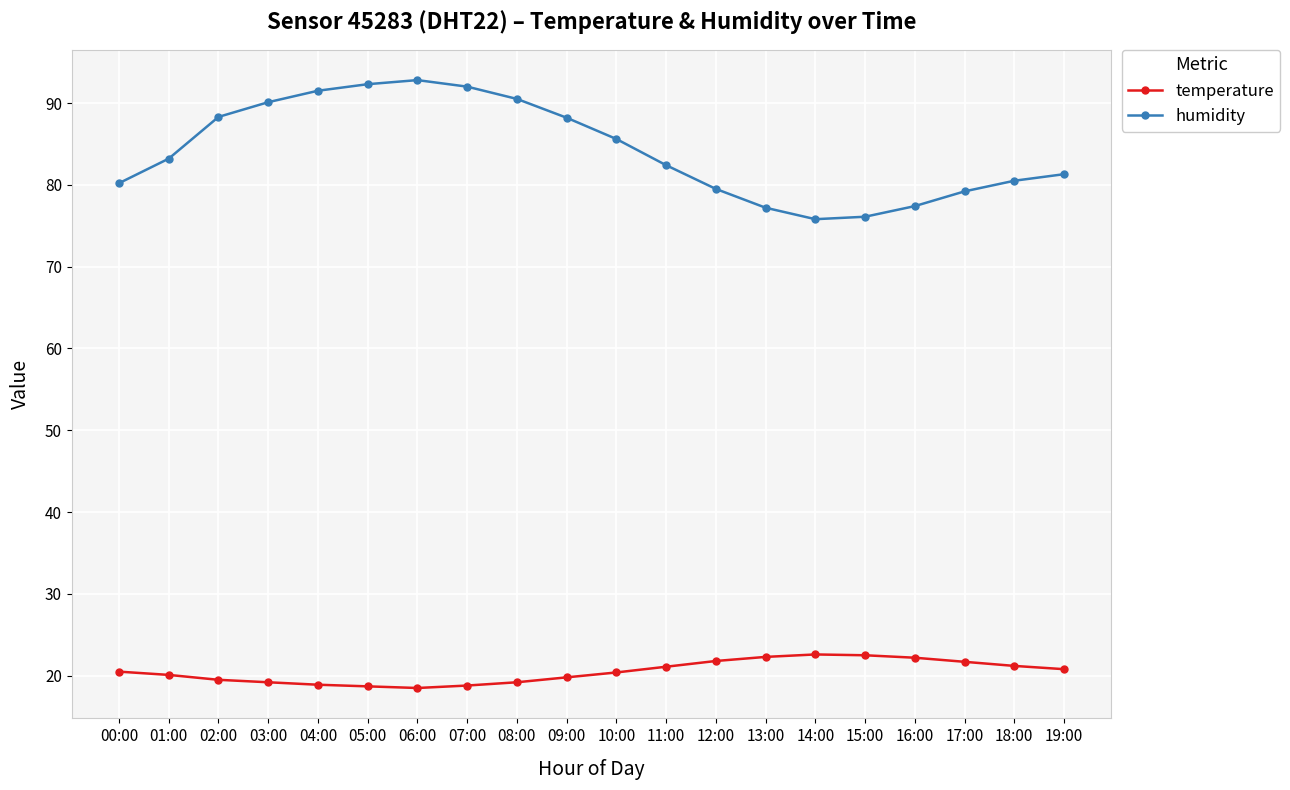

In humidity, how many points are lower than both neighbors (excluding endpoints)?

1